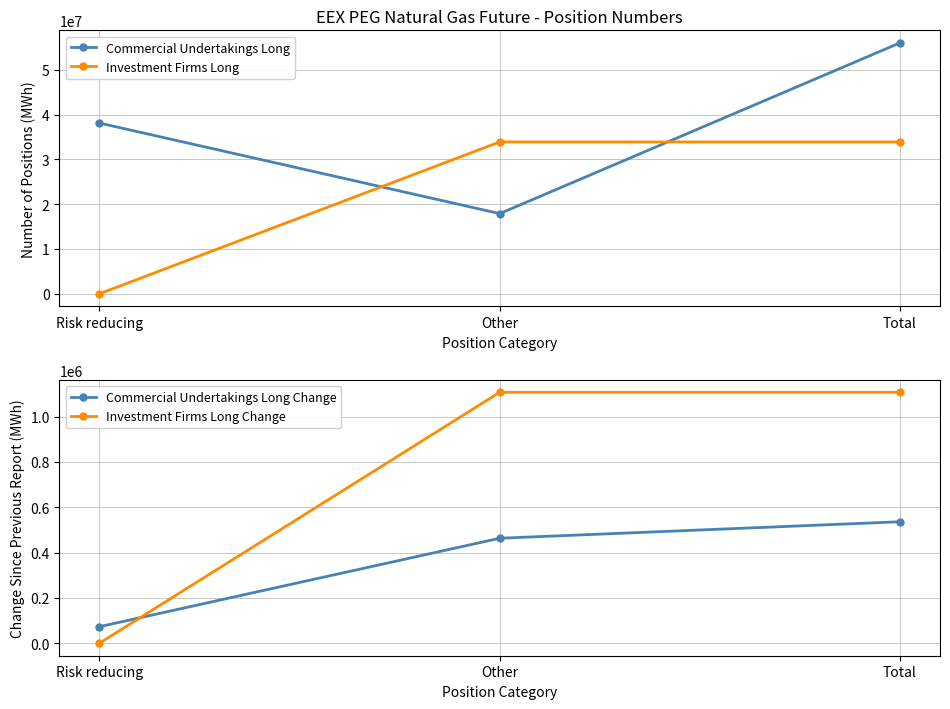

Count the number of categories in the chart.

3